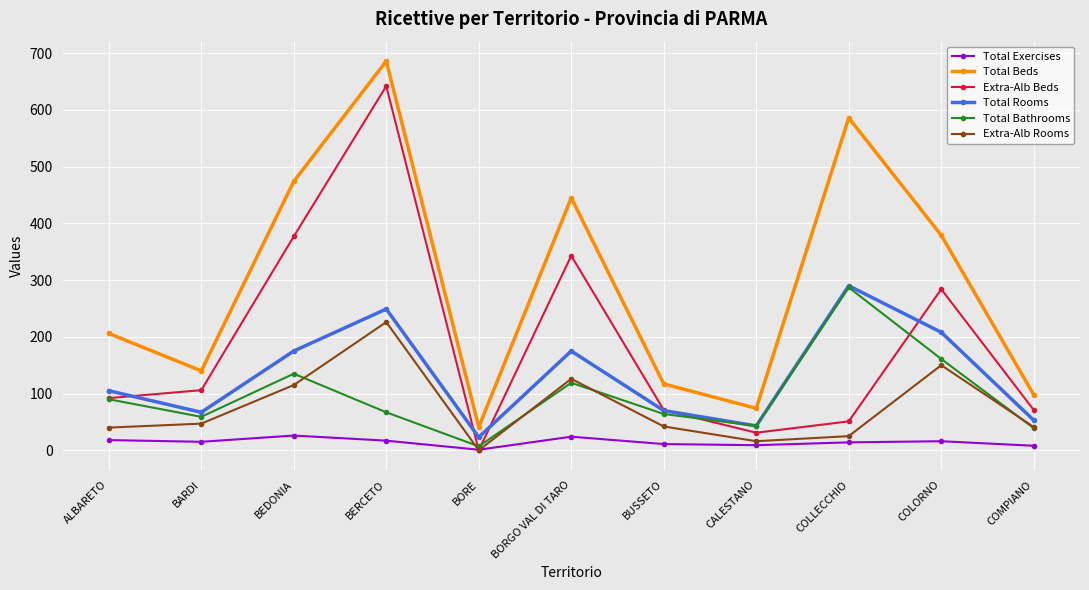

True or false: Total Bathrooms has more than 0 interior local peaks.

True